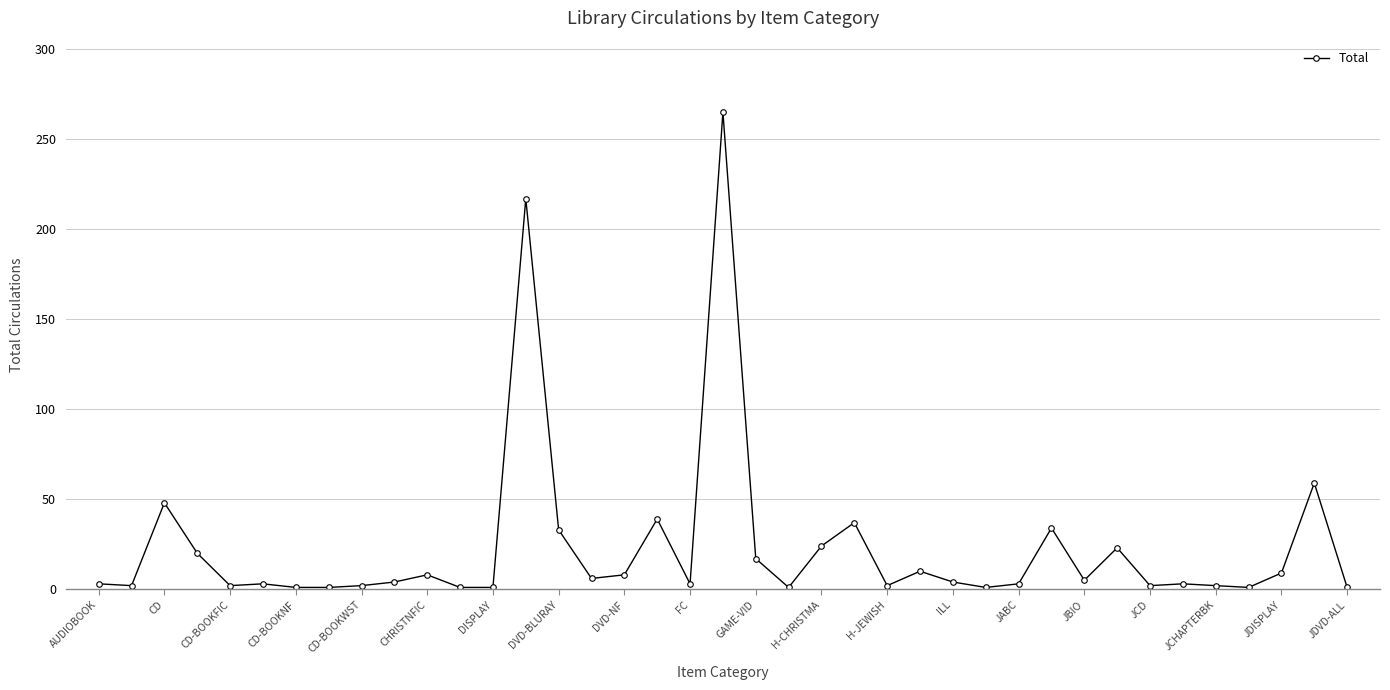

What is the difference between the maximum and minimum values?

264